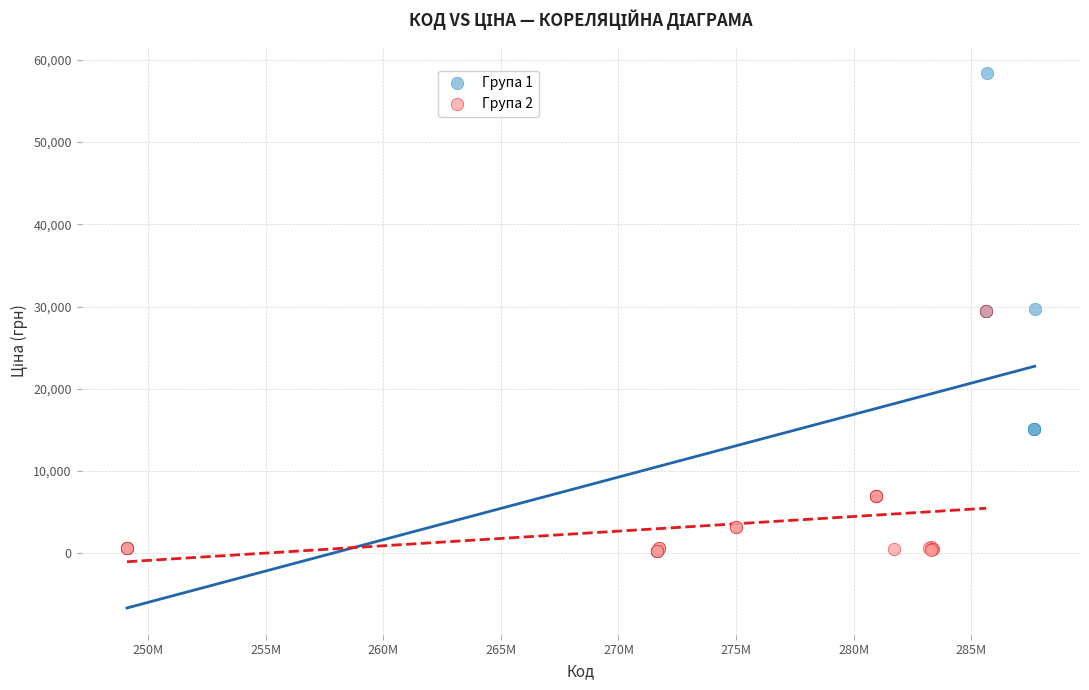

Which series has the largest Y range (max minus min)?

Група 1